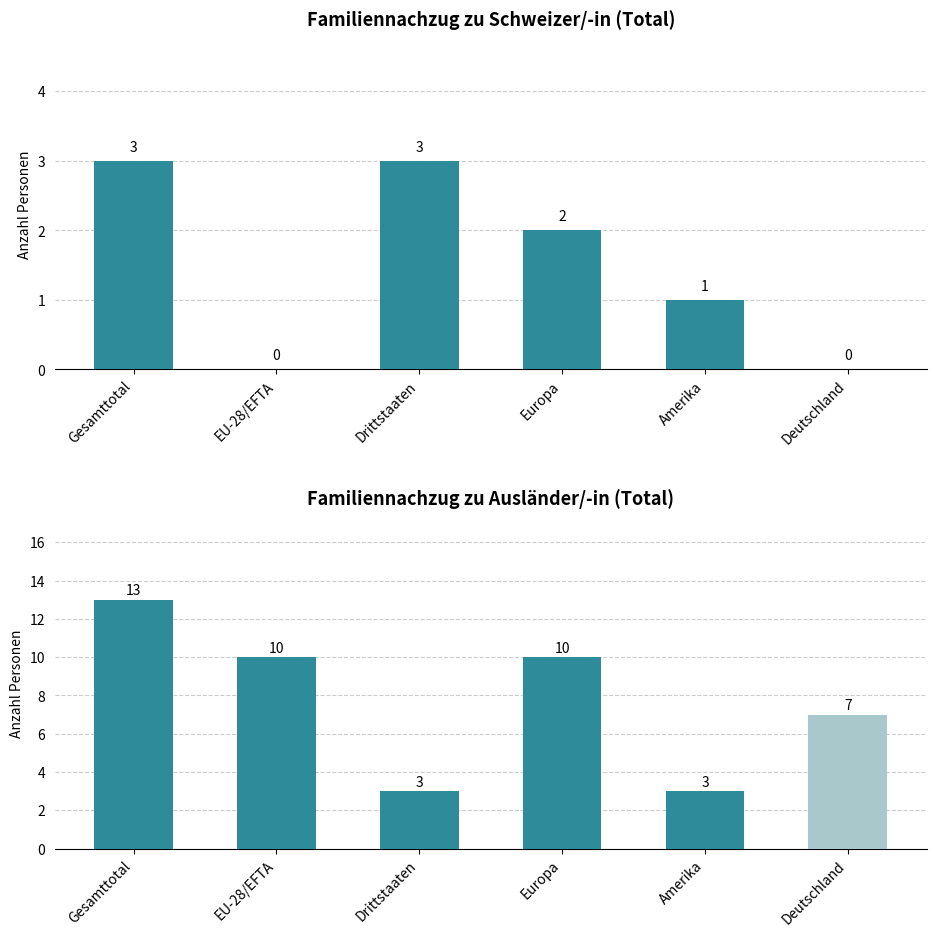

What is the difference between the second highest and minimum values in the Familiennachzug zu Schweizer/-in (Total) series?

3